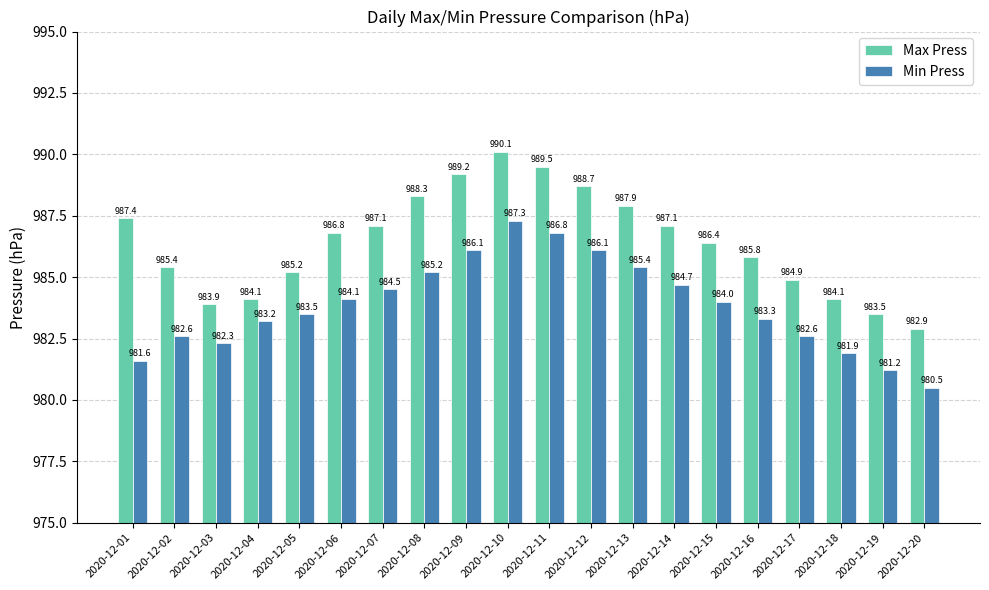

Which category has the lowest value across all series?

2020-12-20